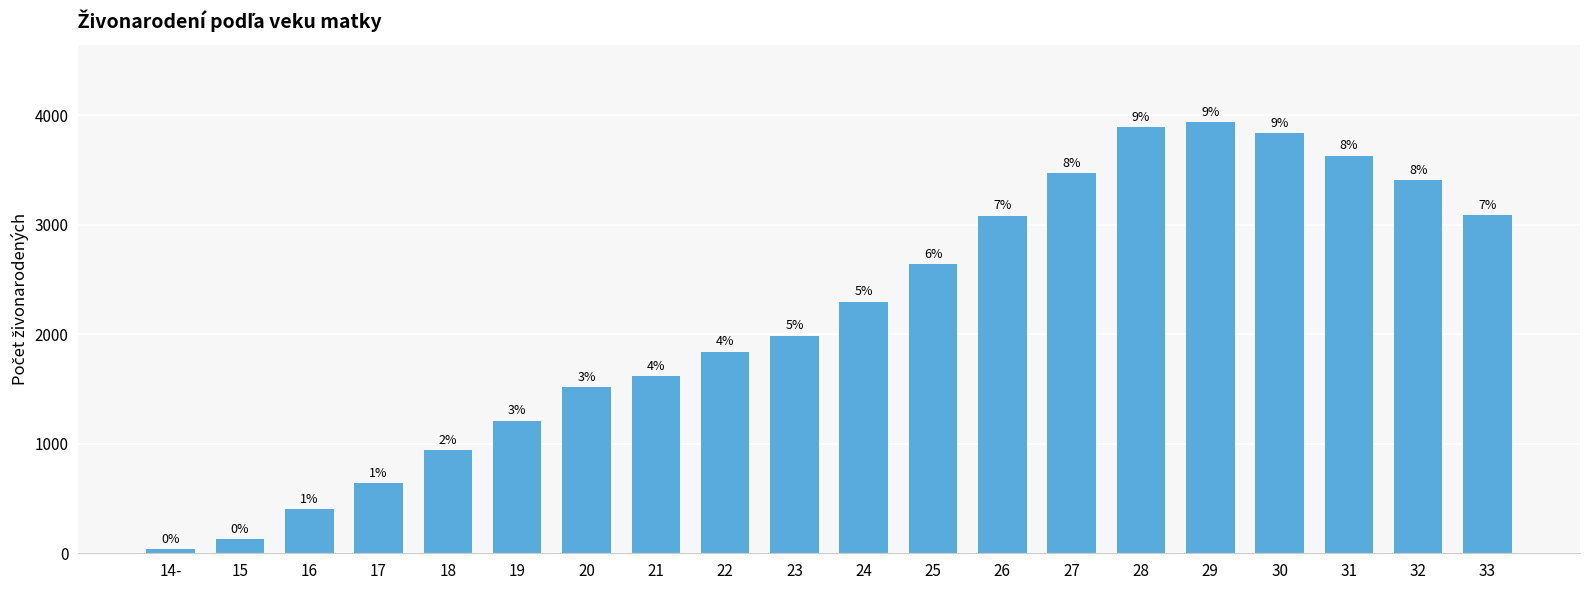

True or false: the data shows 1842 at 22.

True